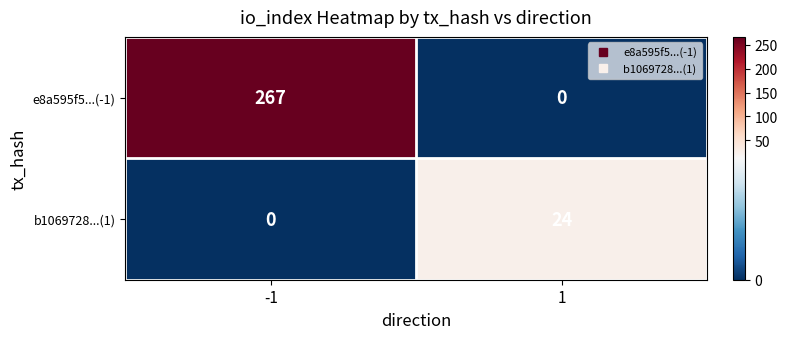

What is the total value across all series at -1?

267